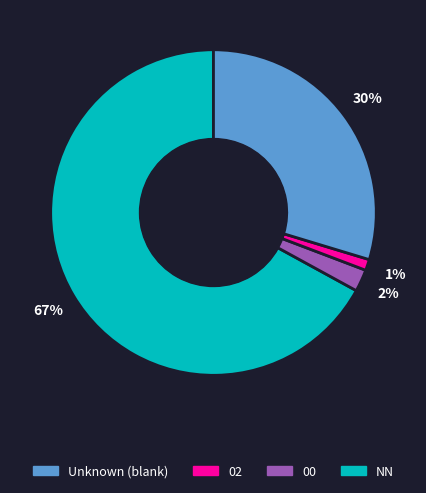

To the nearest percent, what is the difference between the largest and smallest slice percentages?

66%